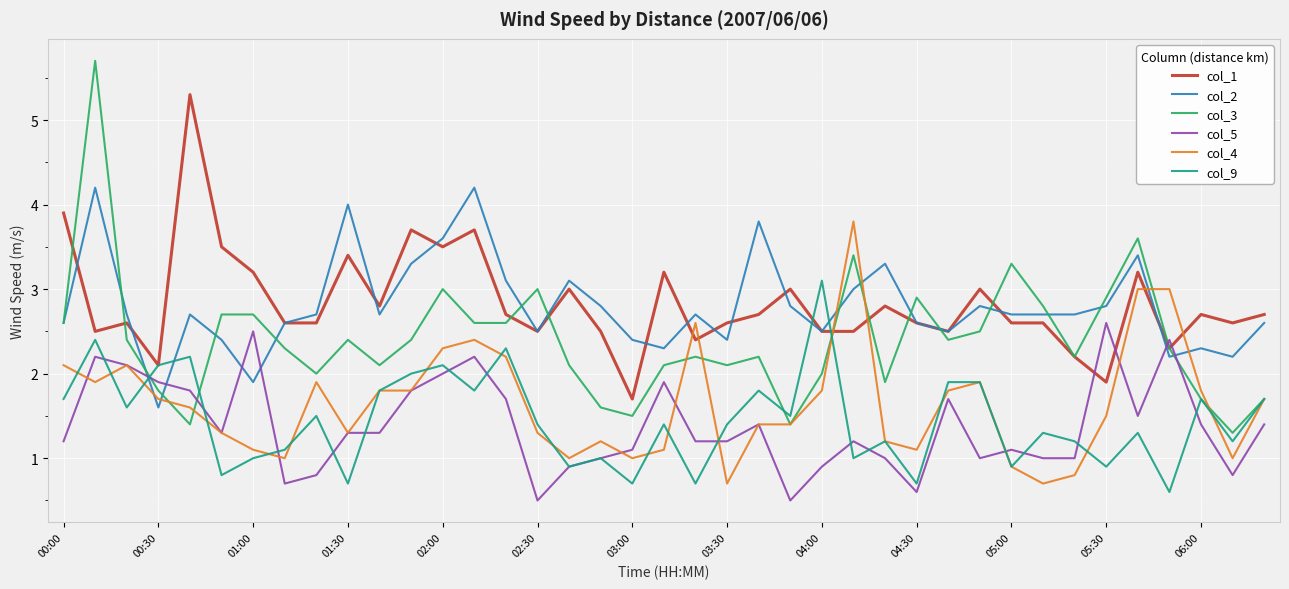

Does the chart display data point markers on the line(s)?

No